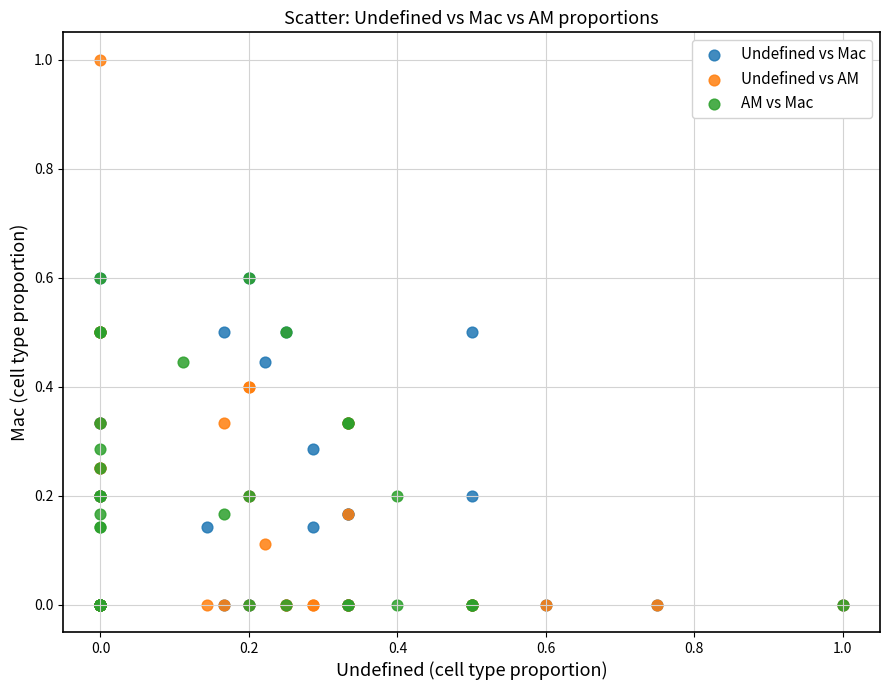

Which series has the largest Y range (max minus min)?

Undefined vs AM